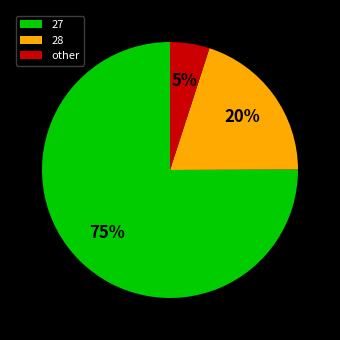

To the nearest percent, what is the combined percentage of 27 and 28?

95%